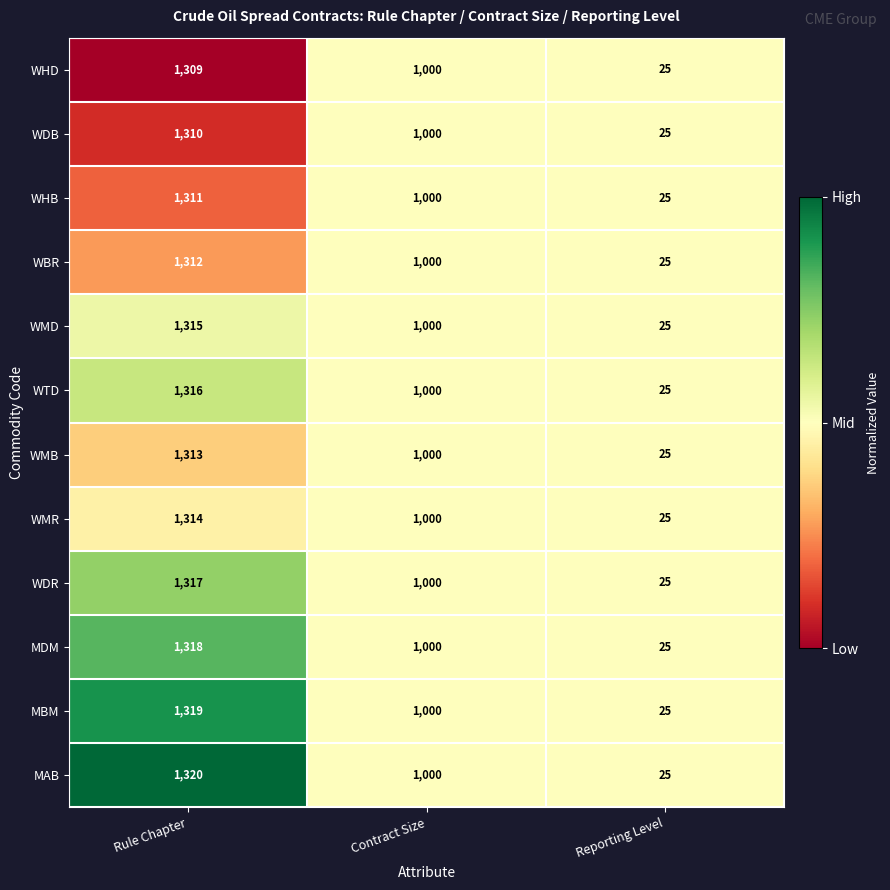

What is the total value across all series at Reporting Level?

300